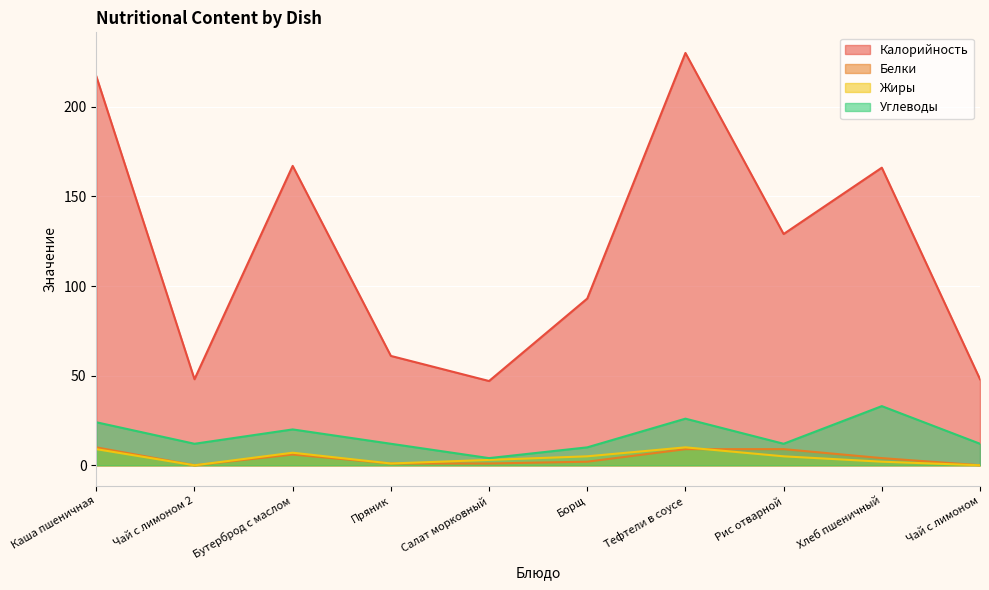

Count the Жиры values in the range 1 to 7.

6